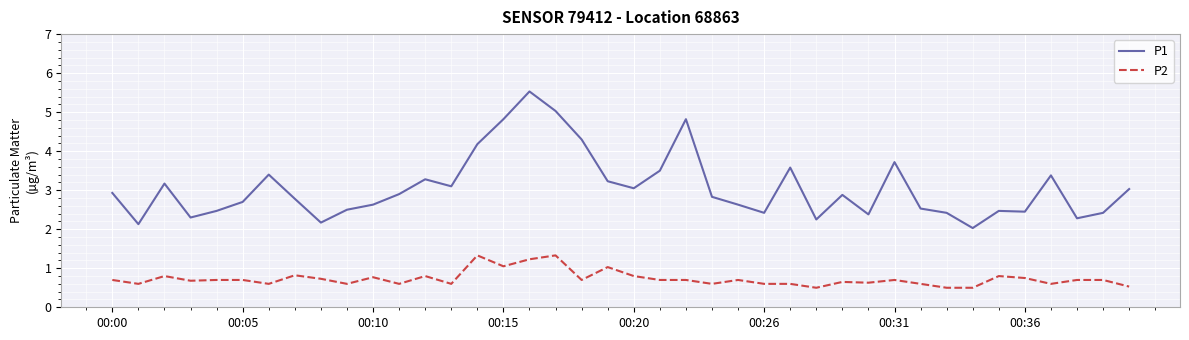

Which series has the largest total across all categories?

P1